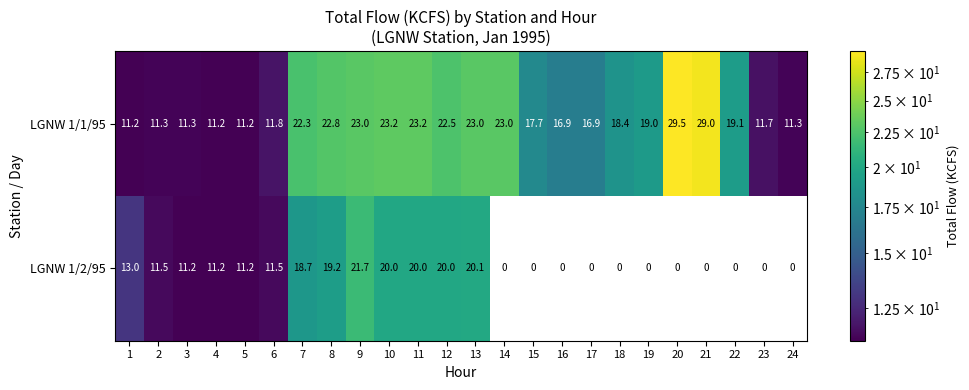

What is the total value across all series at 17?

16.9